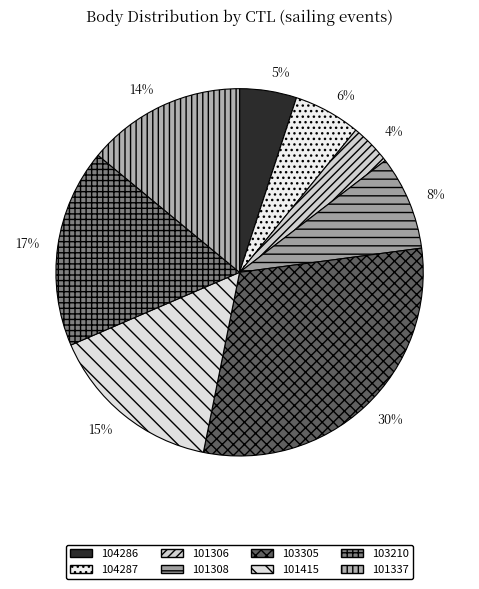

To the nearest percent, what percentage of the pie is 101306?

4%